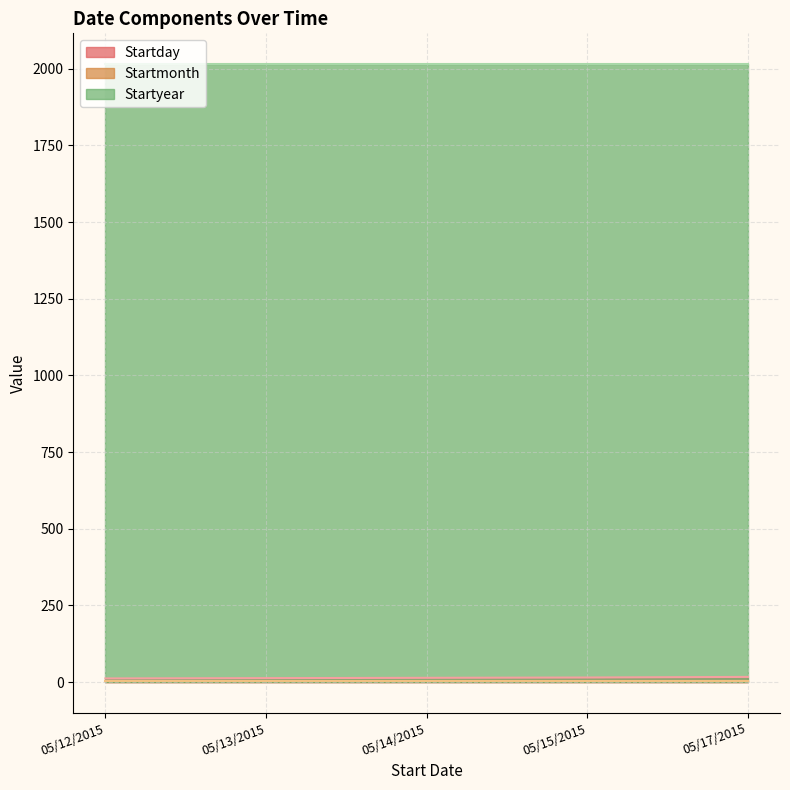

What is the label of the 1st point from the left?

05/12/2015